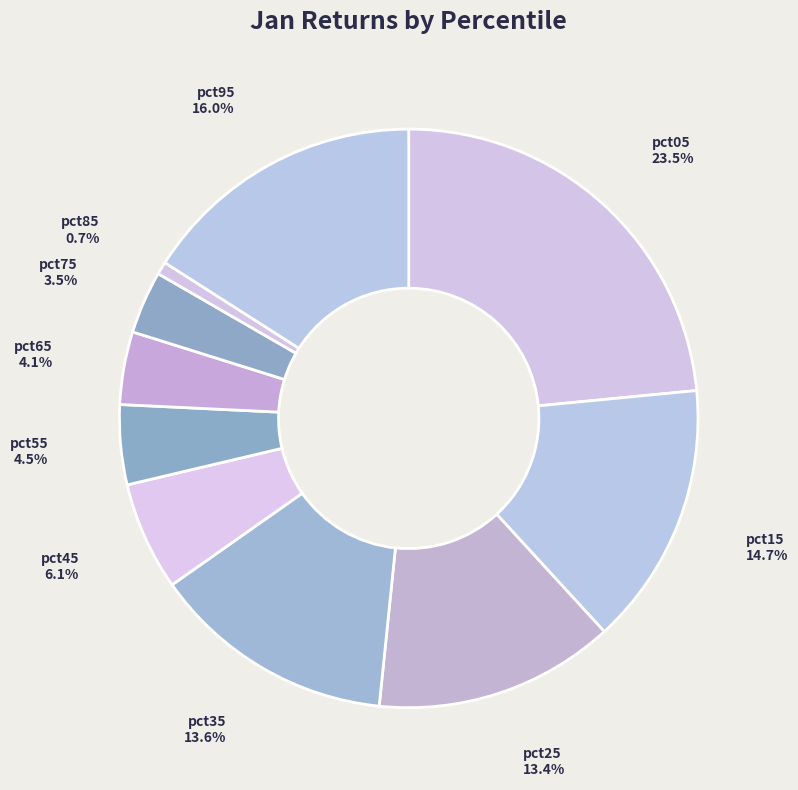

To the nearest percent, what is the difference between the largest and smallest slice percentages?

23%